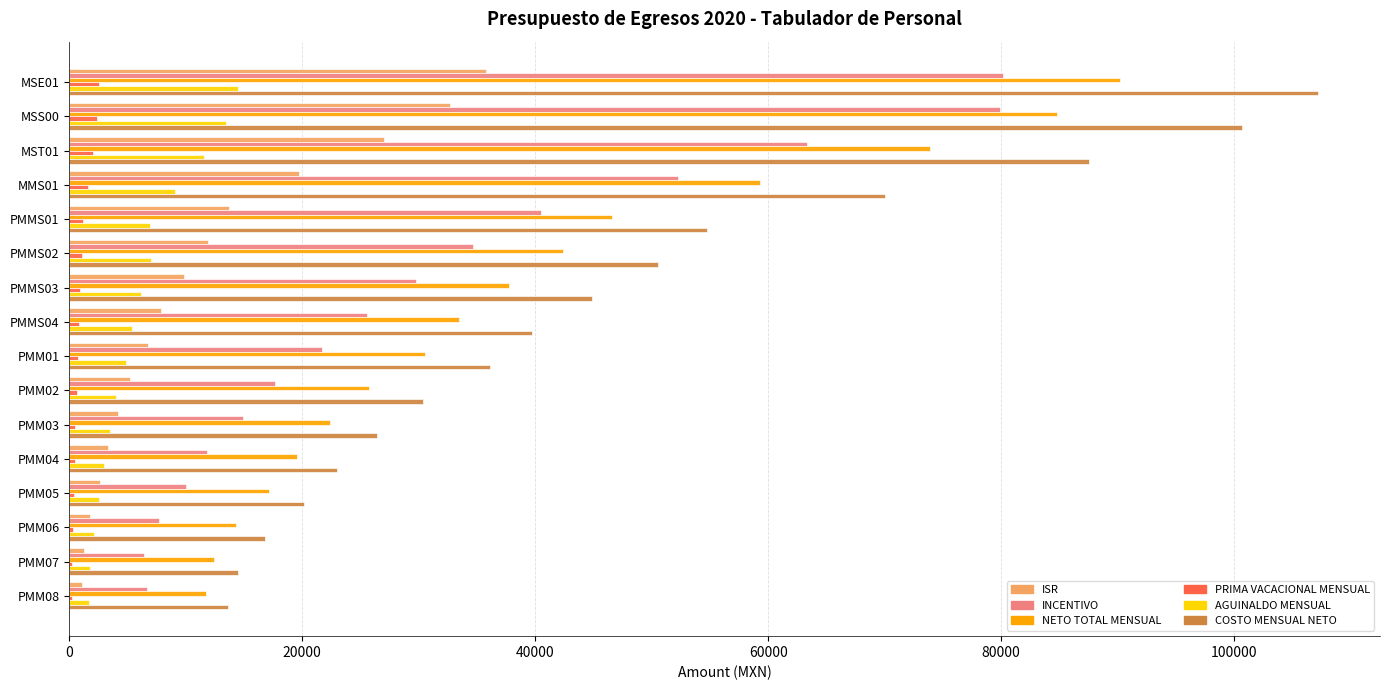

Which series changed the most between MSS00 and PMM02?

COSTO MENSUAL NETO